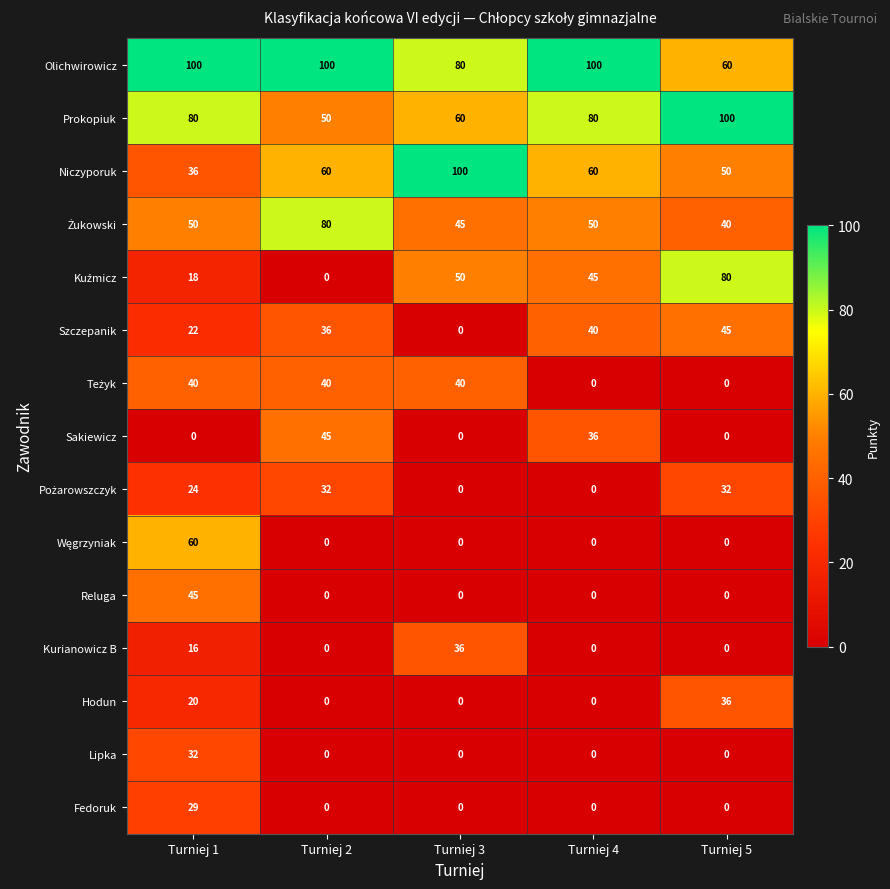

What is the spread (max minus min) of values at Turniej 5?

100